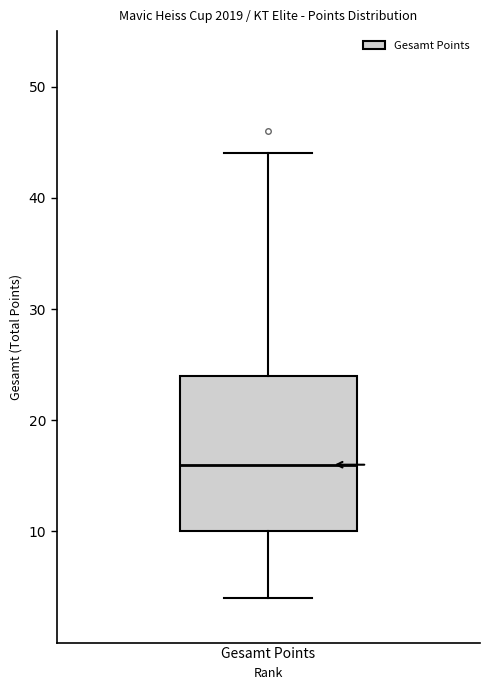

Read this box plot against the y-axis: the position of the median line, the range covered by the box, and the ends of both whiskers. The values are not printed on the chart, so give them approximately, as read against the axis.

median 16, box 10 to 24, whiskers 4 to 44